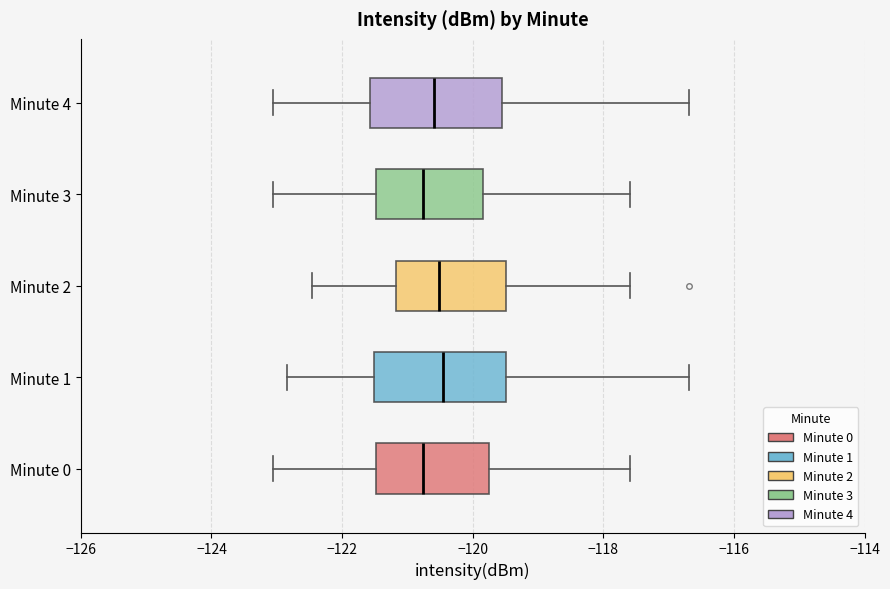

Reading bottom to top, read every box against the x-axis: the position of its median line, the range the box covers, and the ends of its whiskers. The values are not printed on the chart, so give them approximately, as read against the axis.

Minute 0: median -120.8, box -121.4 to -119.8, whiskers -123.0 to -117.6
Minute 1: median -120.4, box -121.6 to -119.4, whiskers -122.8 to -116.6
Minute 2: median -120.6, box -121.2 to -119.4, whiskers -122.4 to -117.6
Minute 3: median -120.8, box -121.4 to -119.8, whiskers -123.0 to -117.6
Minute 4: median -120.6, box -121.6 to -119.6, whiskers -123.0 to -116.6